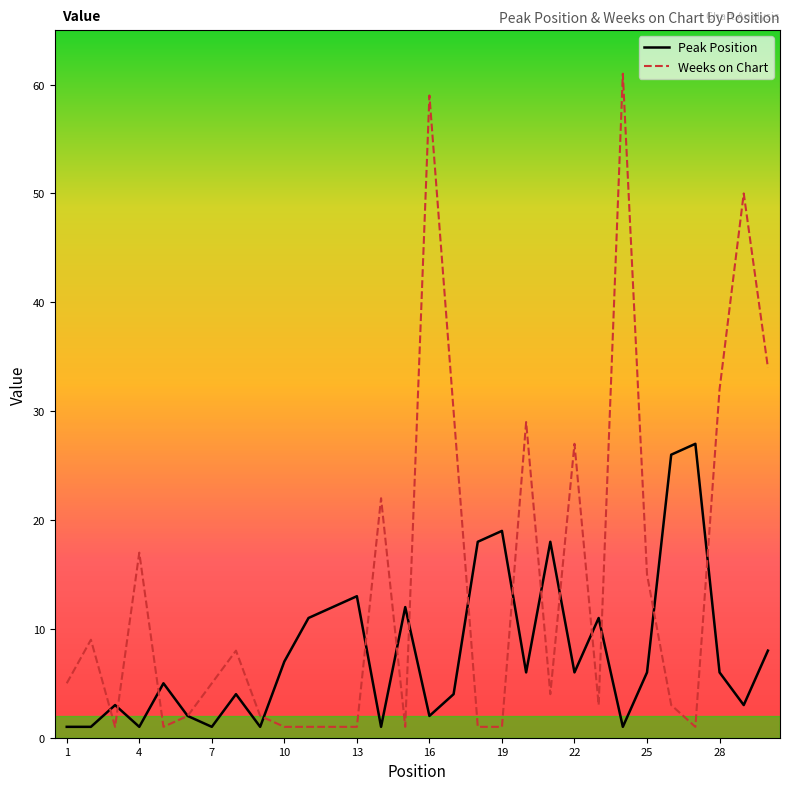

Which series has the widest spread of values?

Weeks on Chart